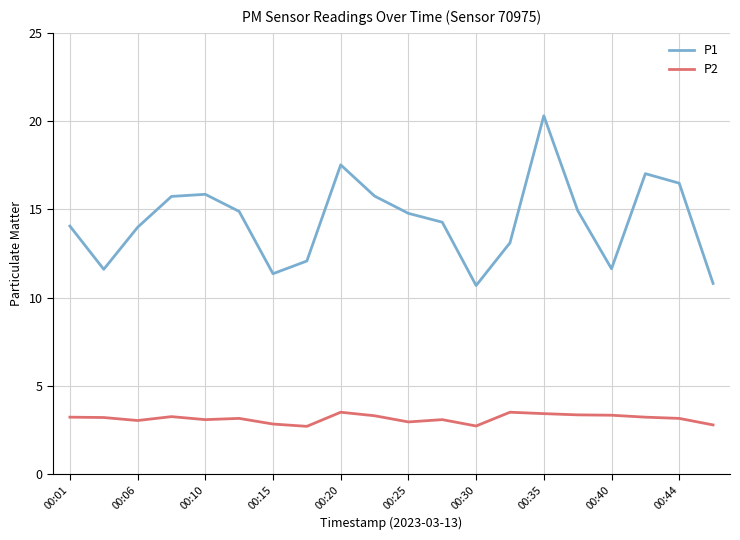

What is the maximum value shown in the chart?

20.3